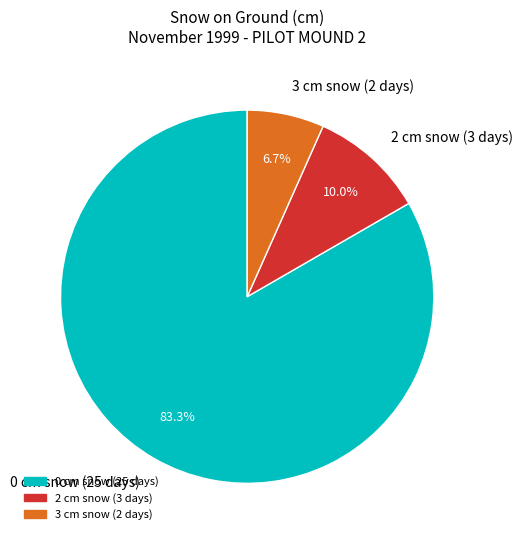

Which has a higher value, 0 cm snow (25 days) or 2 cm snow (3 days)?

0 cm snow (25 days)